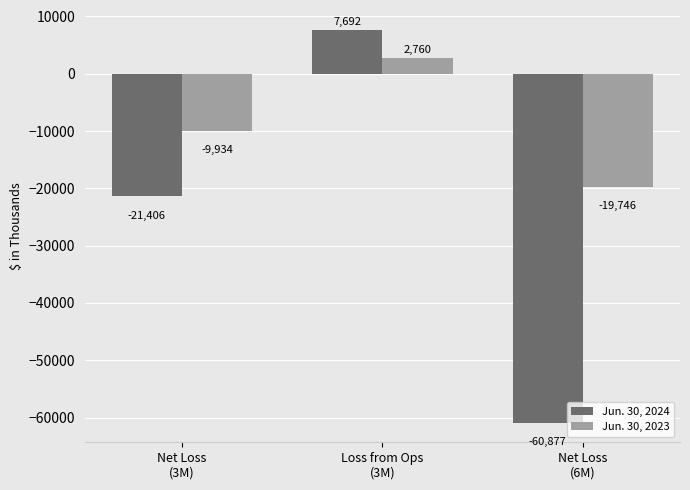

Which series has the widest spread of values?

Jun. 30, 2024